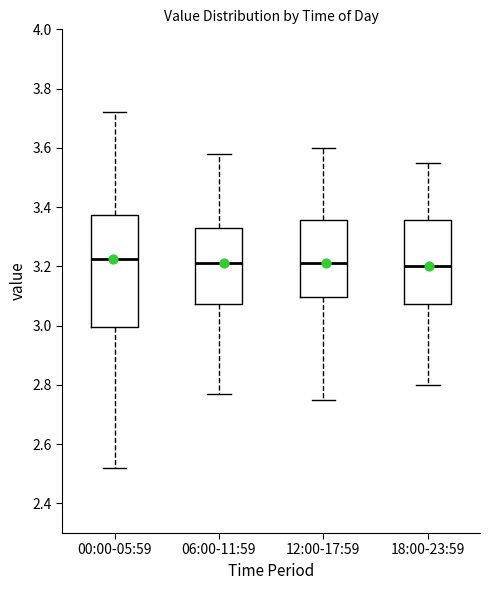

Reading left to right, transcribe this box plot: for each box, give where its median line is, the range the box spans, and where its two whiskers end, as read against the y-axis. The values are not printed on the chart, so give them approximately, as read against the axis.

00:00-05:59: median 3.22, box 3.00 to 3.38, whiskers 2.52 to 3.72
06:00-11:59: median 3.22, box 3.08 to 3.34, whiskers 2.78 to 3.58
12:00-17:59: median 3.22, box 3.10 to 3.36, whiskers 2.76 to 3.60
18:00-23:59: median 3.20, box 3.08 to 3.36, whiskers 2.80 to 3.56